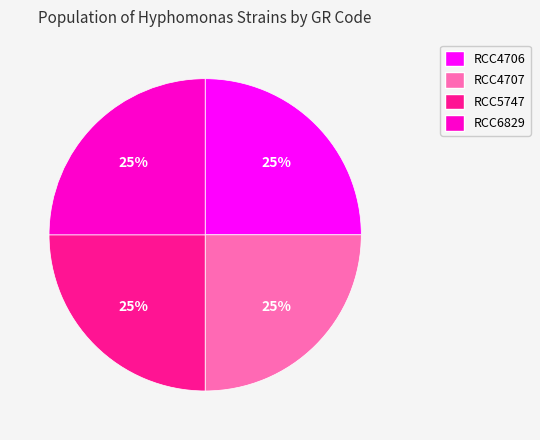

To the nearest percent, what is the combined percentage of RCC5747 and RCC4707?

50%